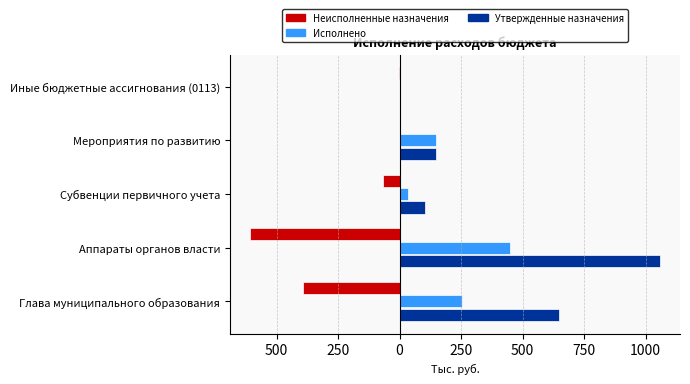

What are all the series names shown in the legend?

Неисполненные назначения, Исполнено, Утвержденные назначения